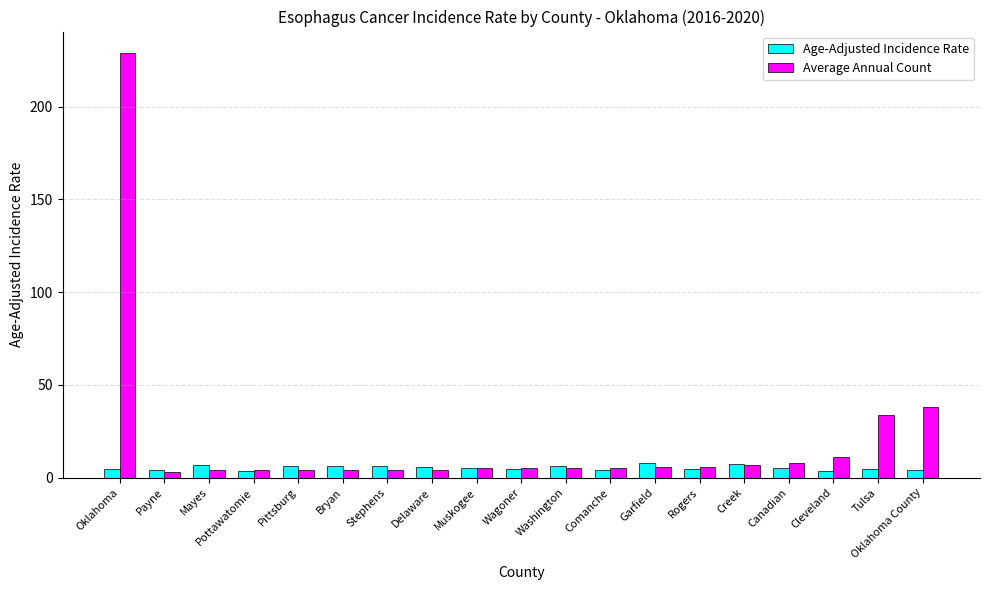

Rank the series by their maximum value, from lowest to highest.

Age-Adjusted Incidence Rate, Average Annual Count